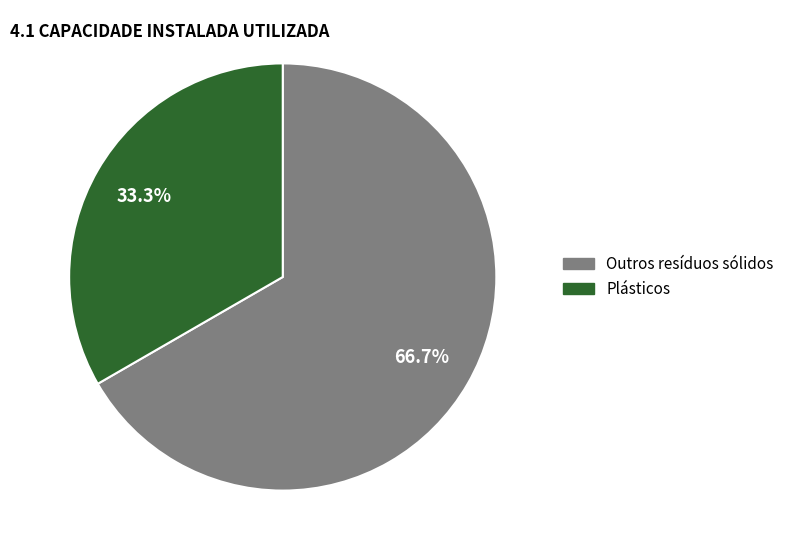

Is there a majority slice in this chart?

Yes